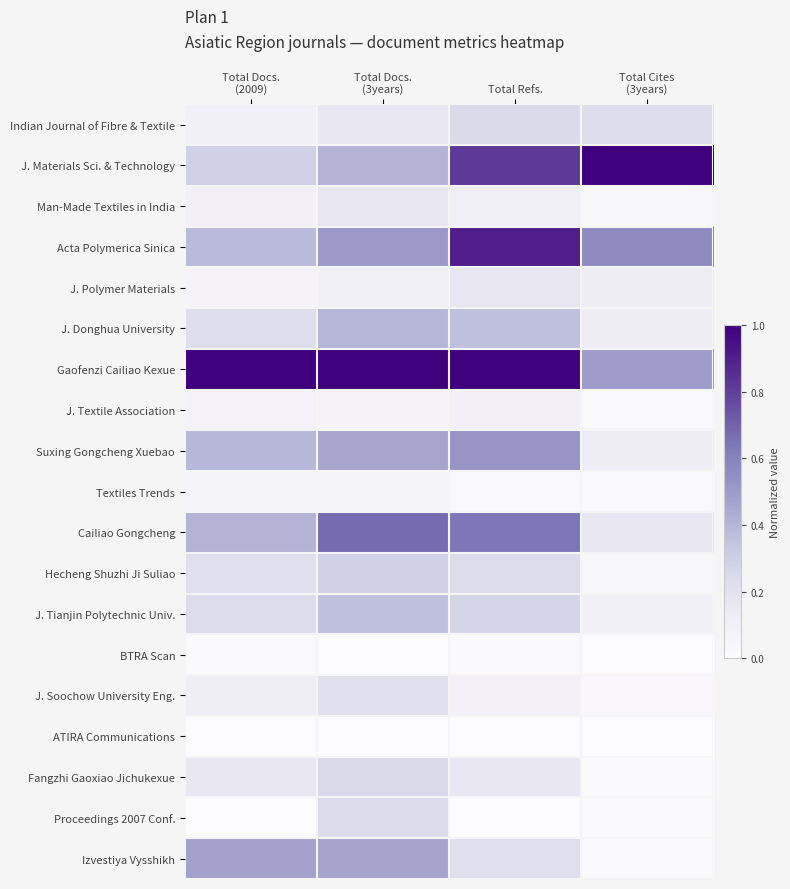

At which category is the sum across all series the highest?

Total Refs.